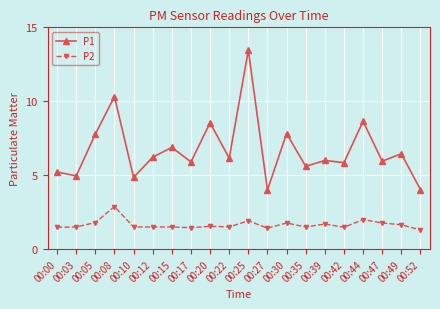

At which category does P2 reach its first local peak?

00:08